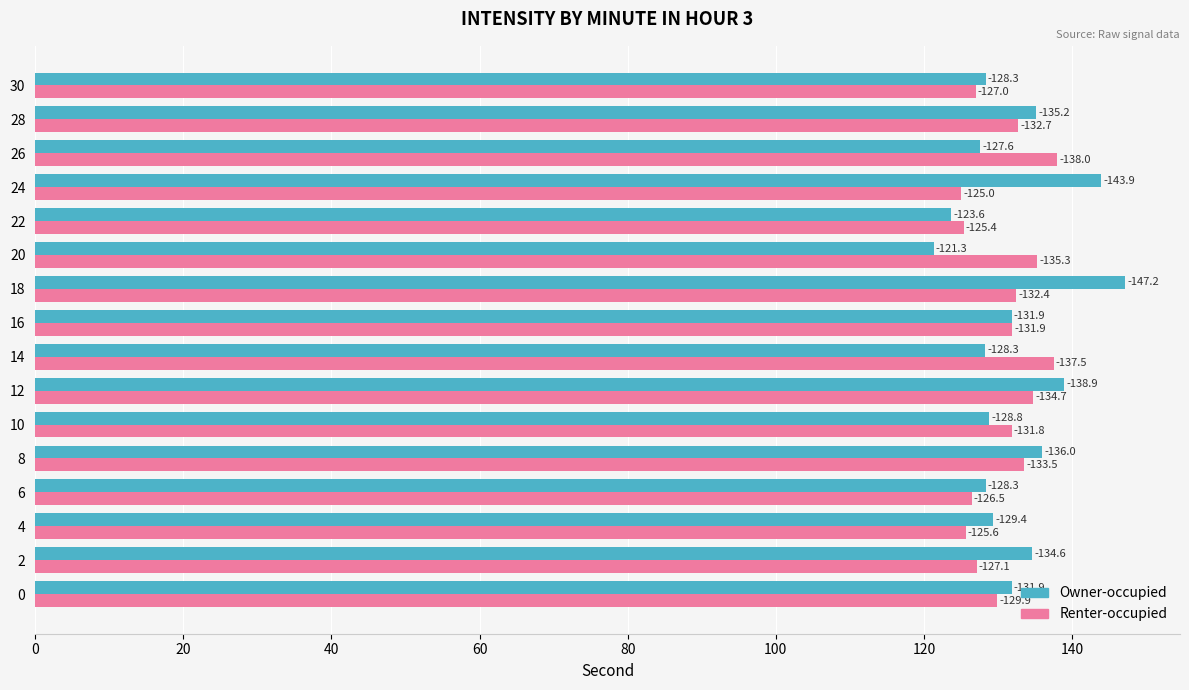

What is the minimum value shown in the chart?

121.3